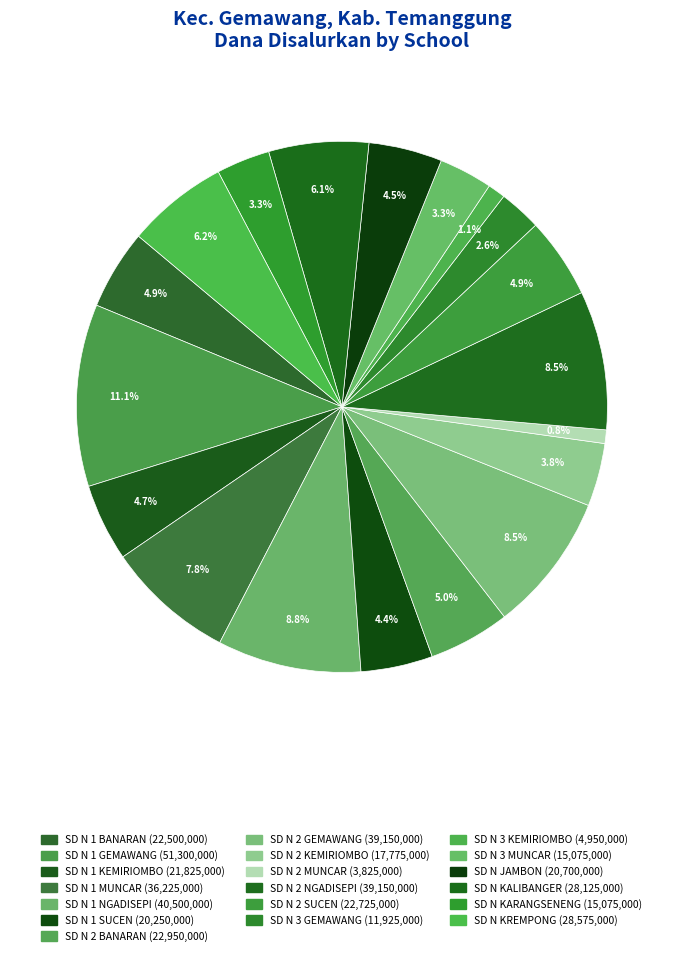

To the nearest percent, what percentage of the pie is SD N JAMBON?

4%